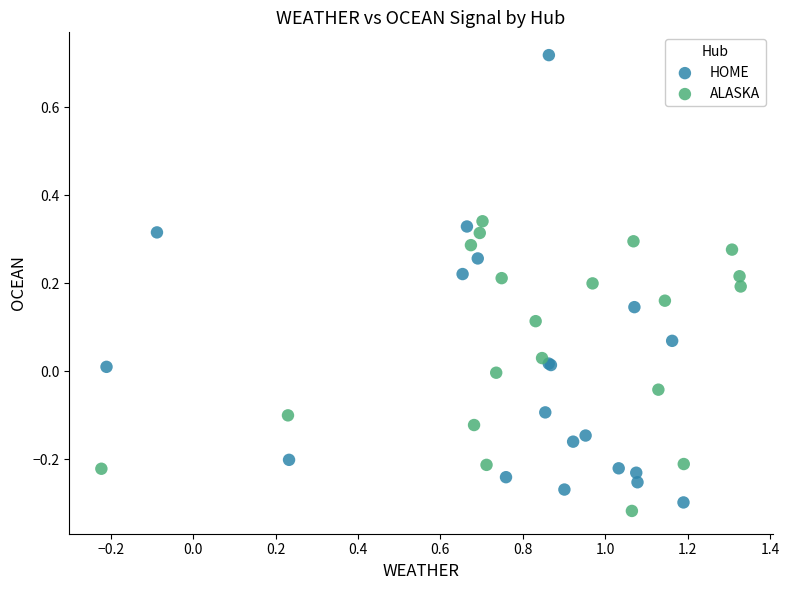

Which series has the largest Y range (max minus min)?

HOME